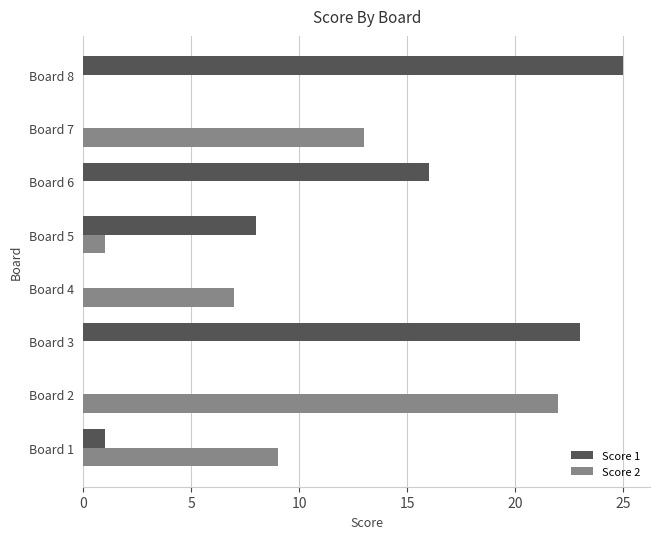

Which series has the largest total across all categories?

Score 1